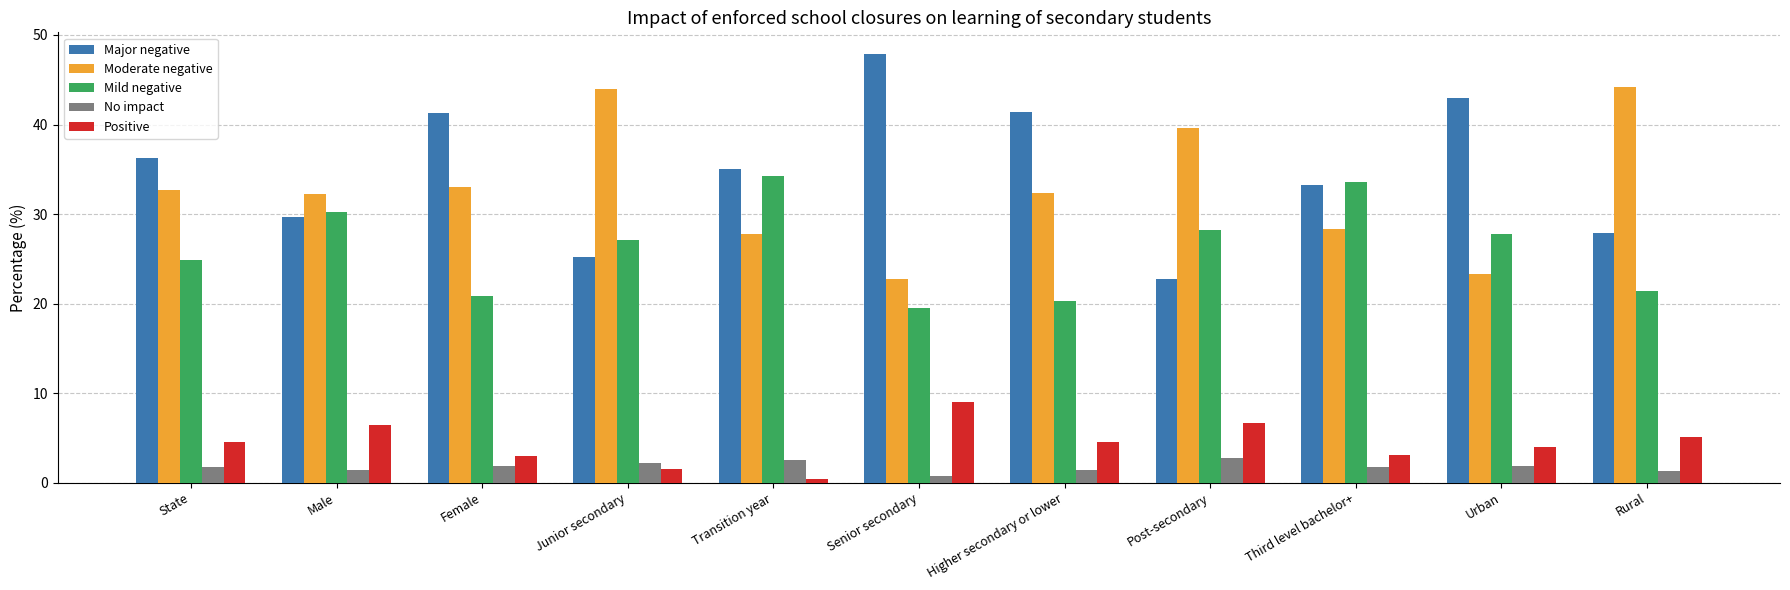

What is the label of the 10th bar from the right?

Male